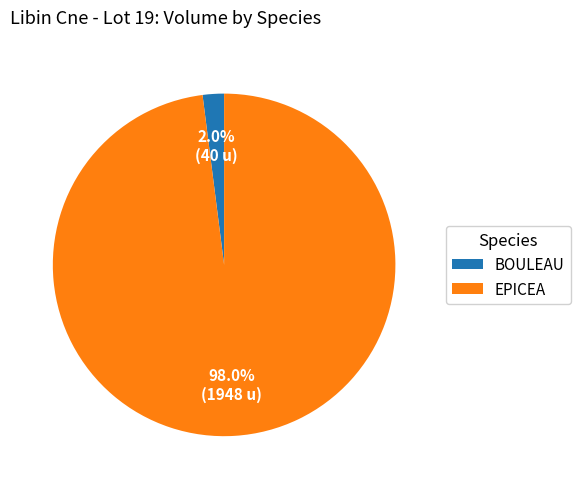

Which has a higher value, EPICEA or BOULEAU?

EPICEA